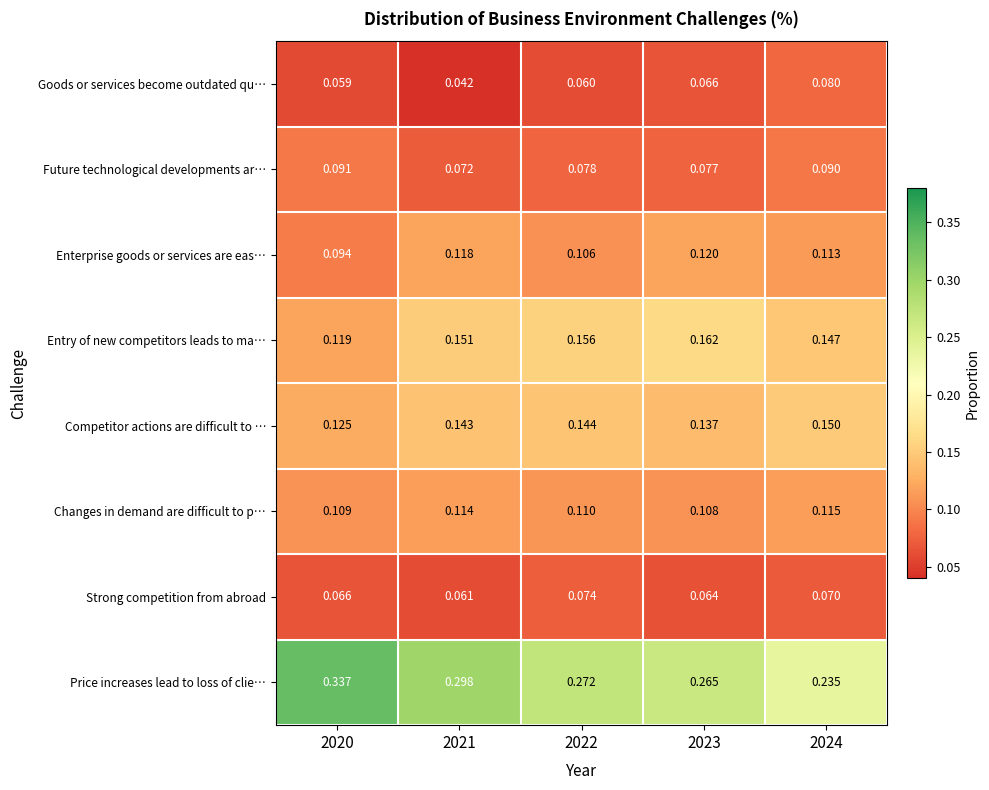

At 2020, list the series in order from smallest to largest.

Goods or services become outdated qu…, Strong competition from abroad, Future technological developments ar…, Enterprise goods or services are eas…, Changes in demand are difficult to p…, Entry of new competitors leads to ma…, Competitor actions are difficult to …, Price increases lead to loss of clie…